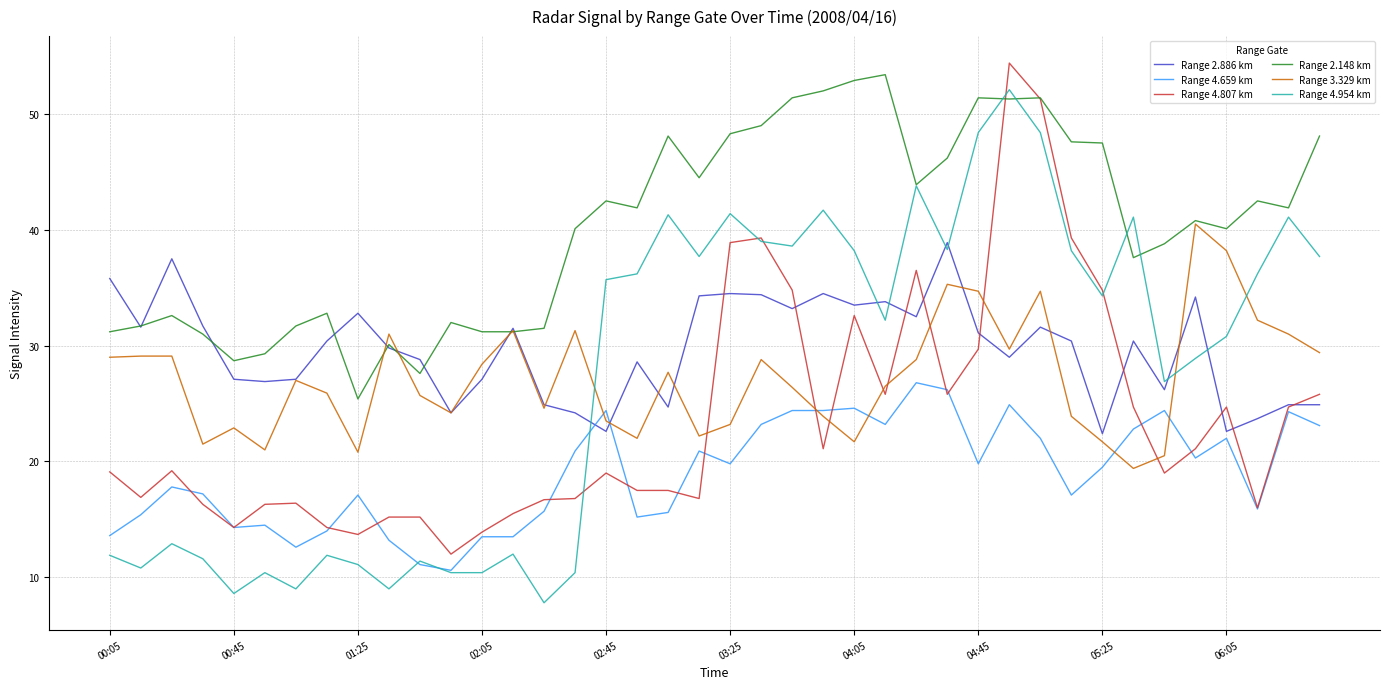

What is the maximum value for Range 4.659 km?

26.8